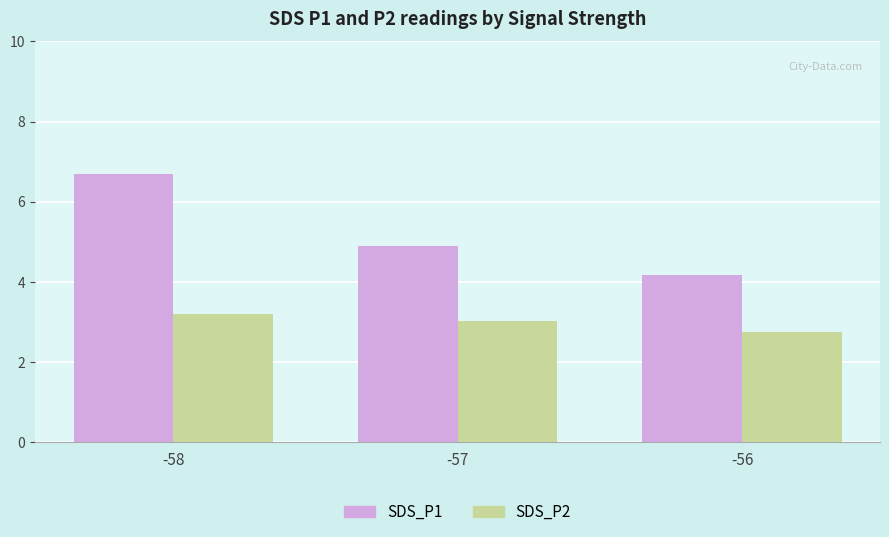

List the series in order of their peak value, lowest first.

SDS_P2, SDS_P1